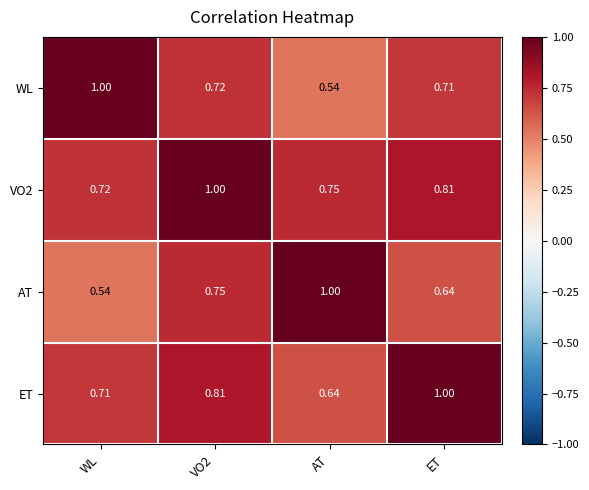

Which category has the highest value in the WL series?

WL